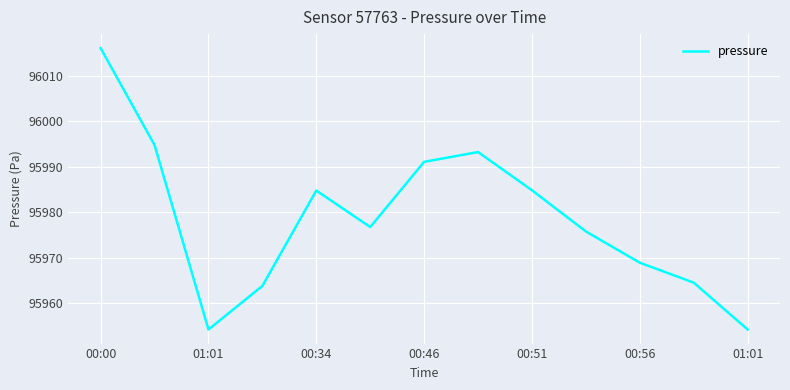

What is the difference between the maximum and minimum values?

61.9